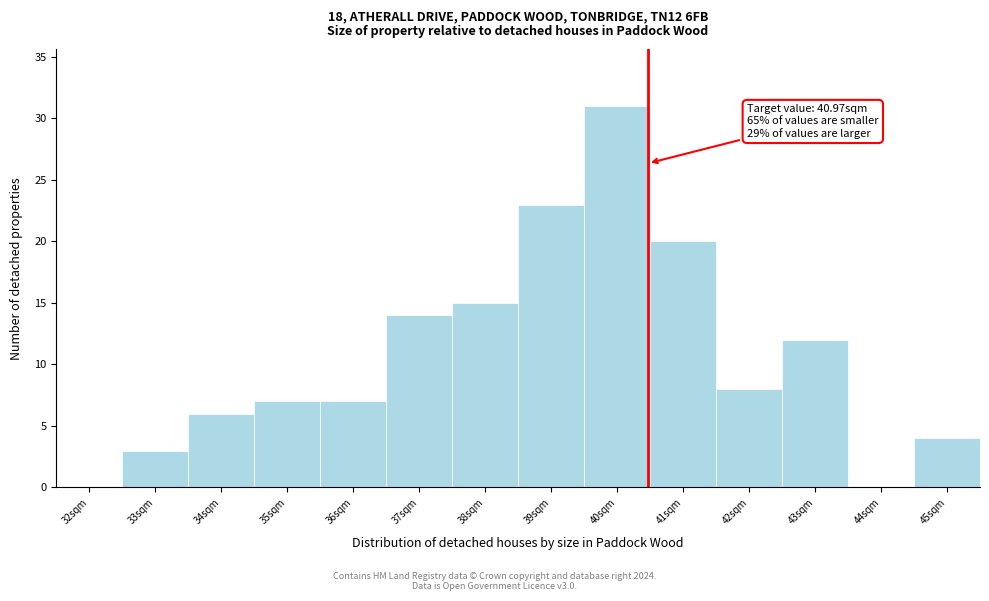

Reading left to right, extract all data points from this chart.

32sqm=0	33sqm=3	34sqm=6	35sqm=7	36sqm=7	37sqm=14	38sqm=15	39sqm=23	40sqm=31	41sqm=20	42sqm=8	43sqm=12	44sqm=0	45sqm=4